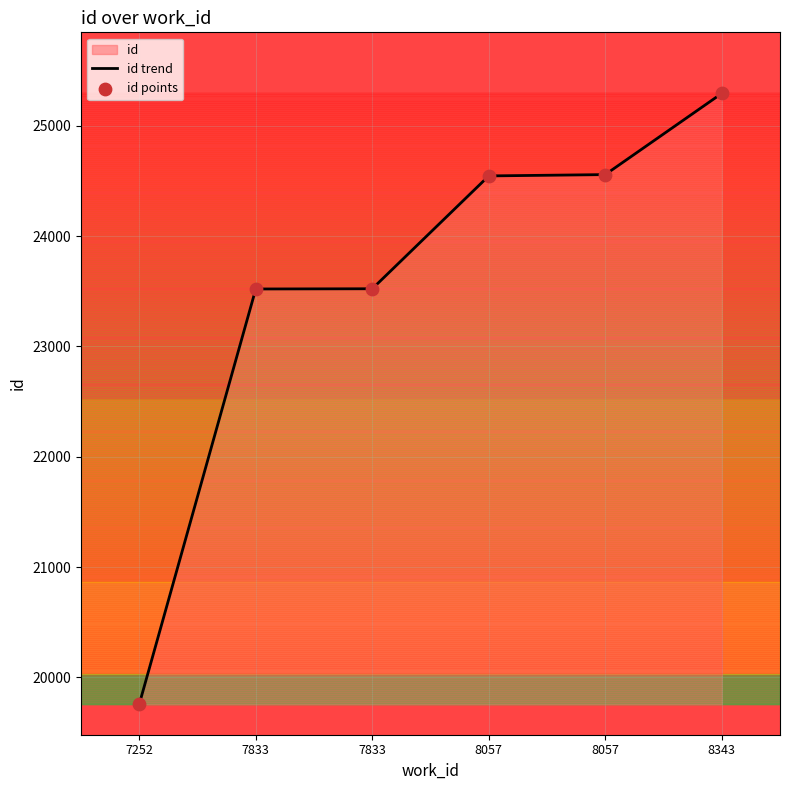

How many lines are shown in the chart?

1